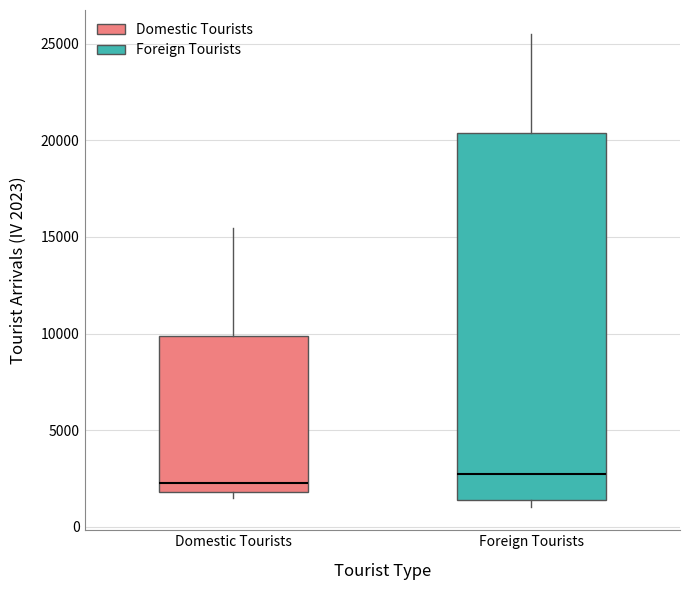

Where is the upper edge of the box for Foreign Tourists on the y-axis? The values are not printed on the chart, so give them approximately, as read against the axis.

20500